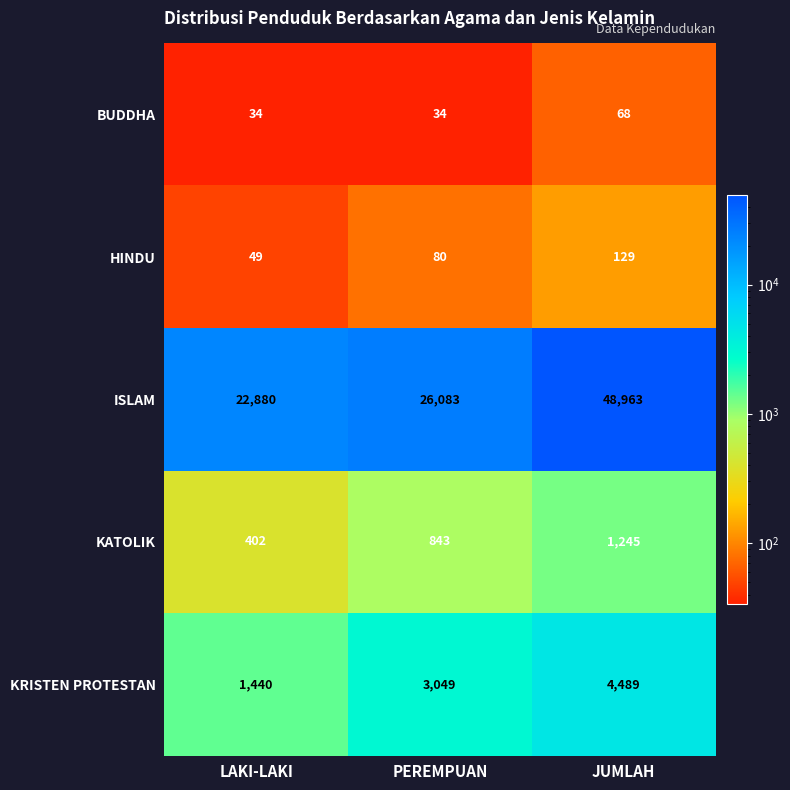

Count the number of data series in this chart.

5